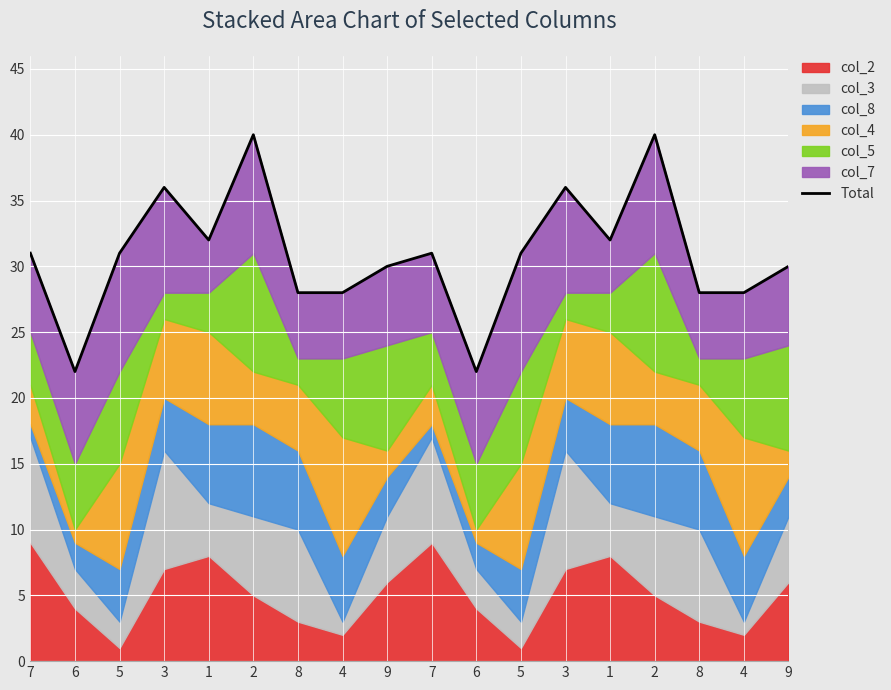

What is the smallest value displayed?

22